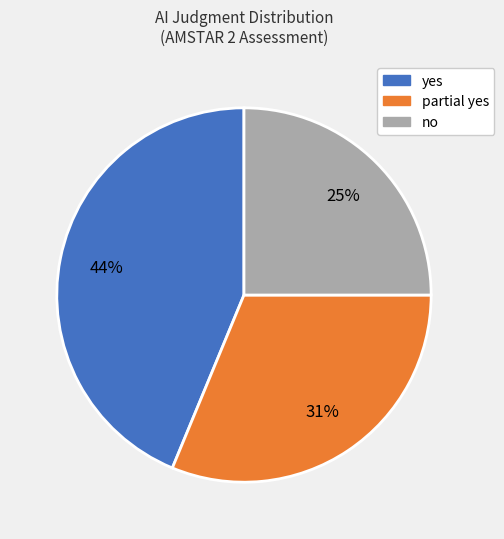

Rank the categories by value from highest to lowest.

yes, partial yes, no